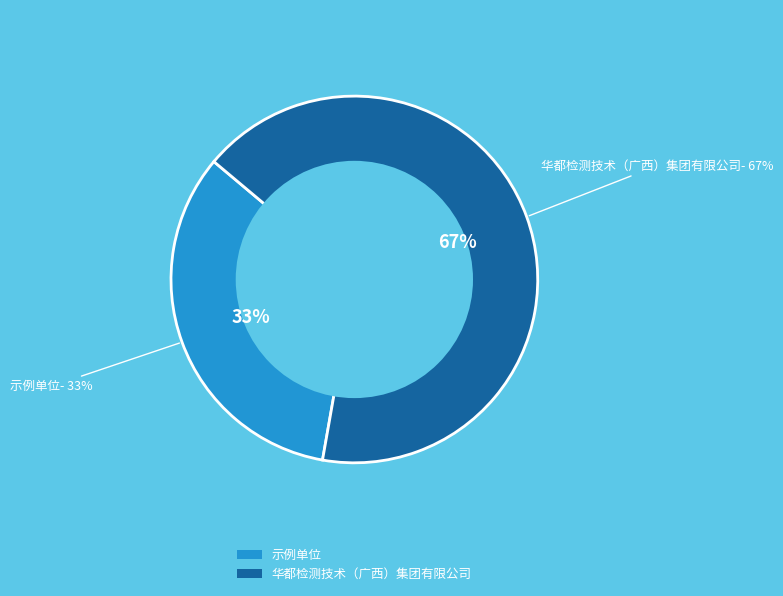

What is the largest slice in the pie chart?

华都检测技术（广西）集团有限公司